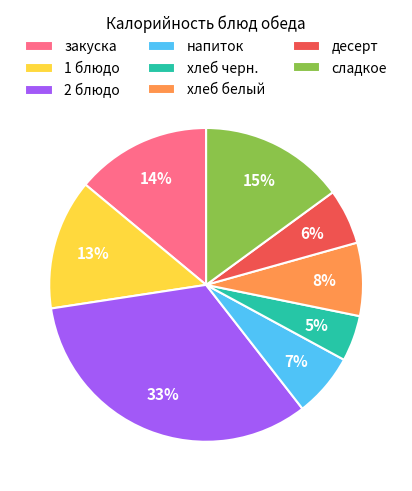

How many slices are in this pie chart?

8